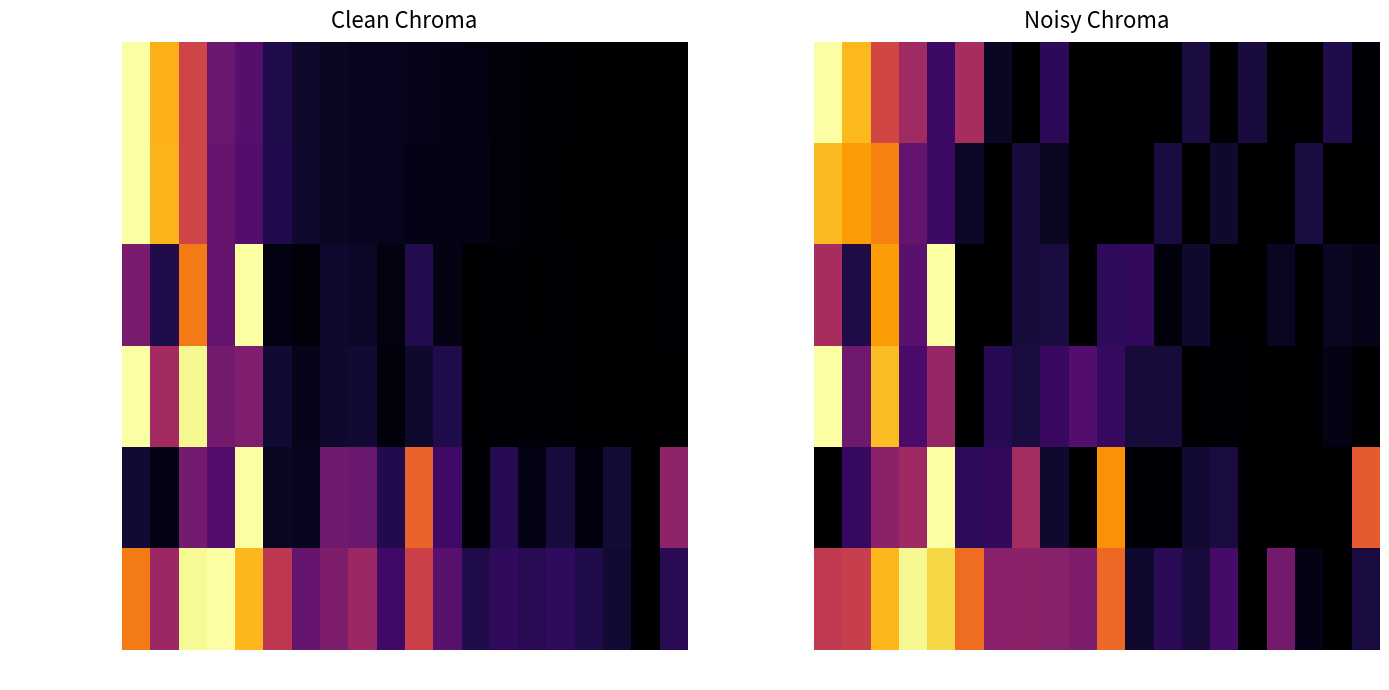

What is the maximum value for Documents?

1.0